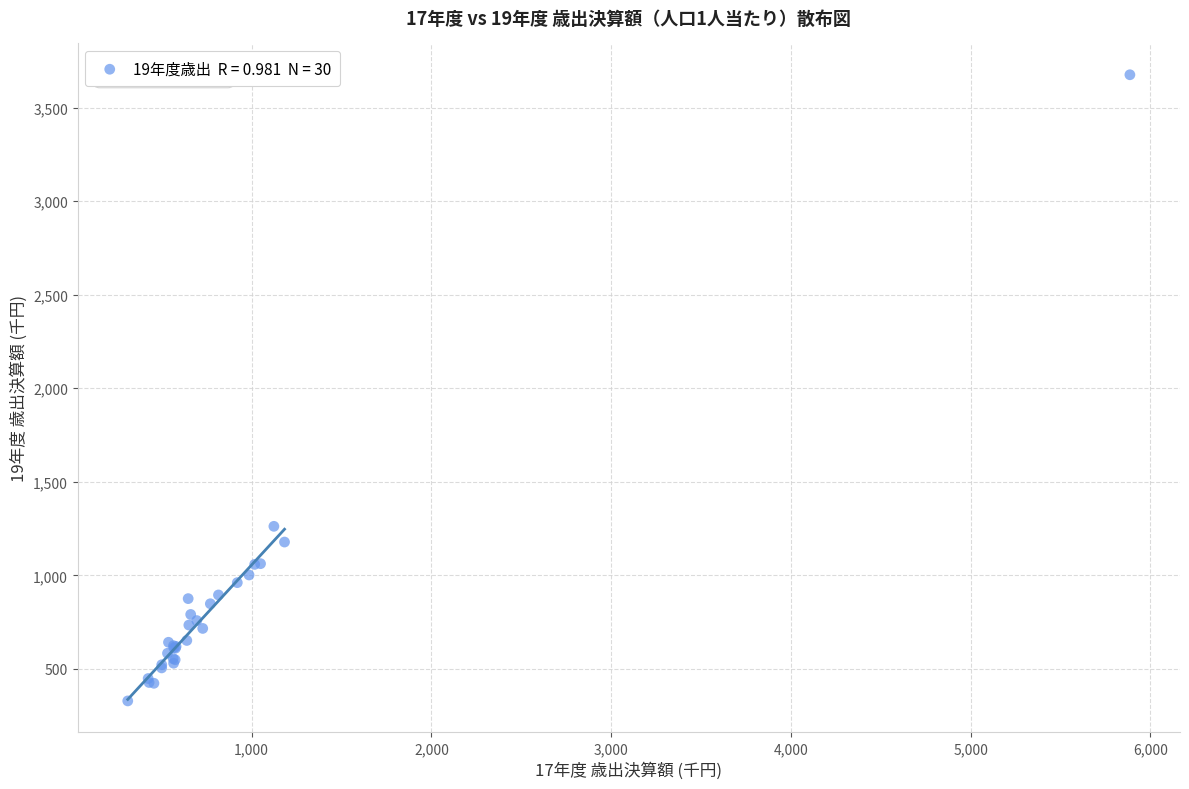

What Y value in the scatter plot is closest to 2002?

1262.1